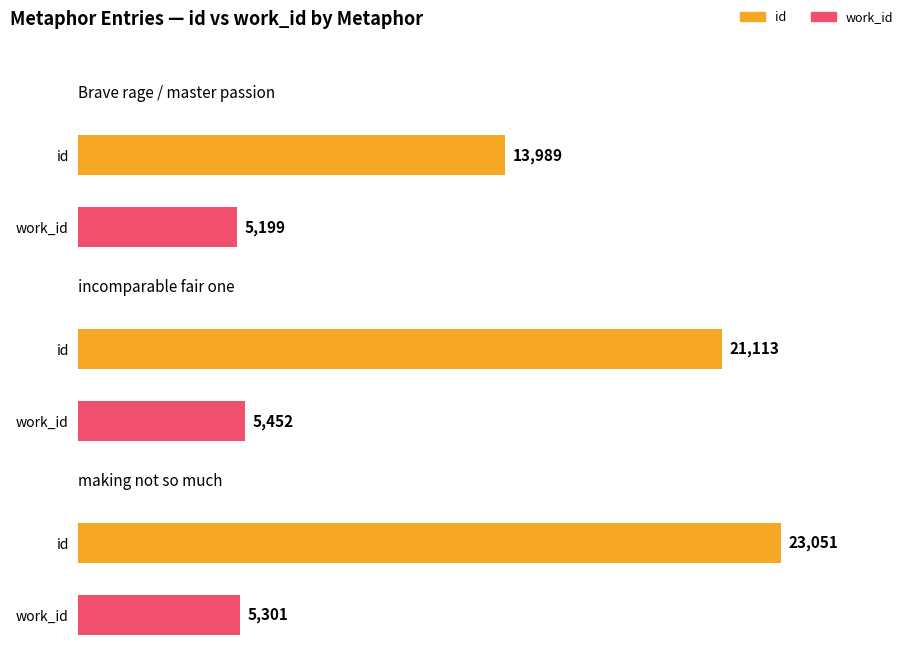

Is it true that work_id equals 1174 at incomparable fair one?

False